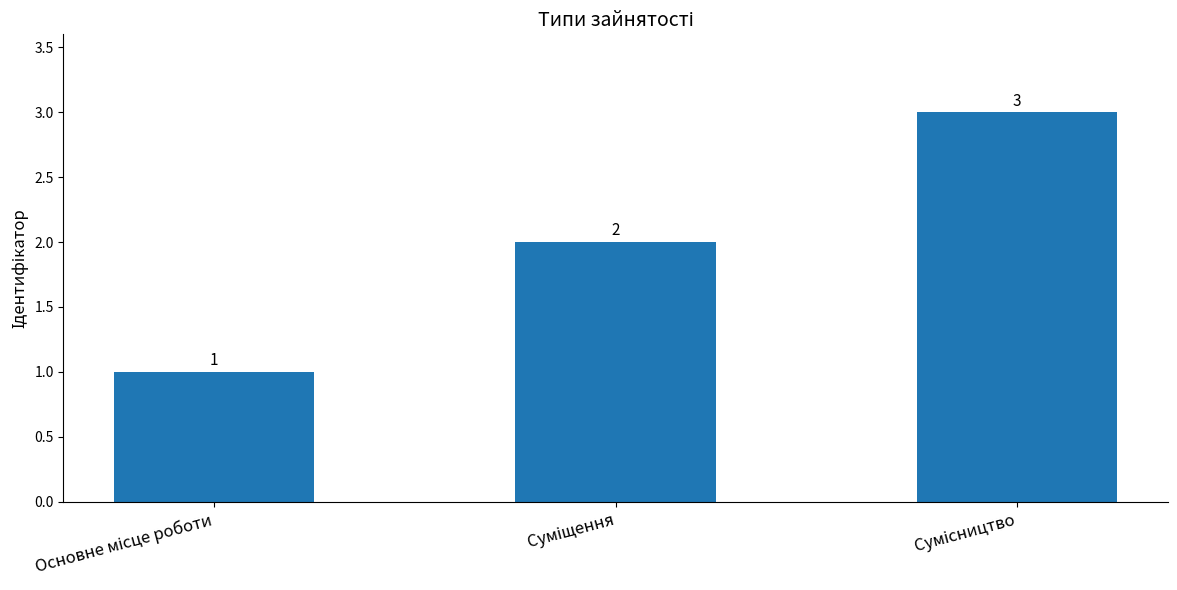

What is the greatest value displayed?

3